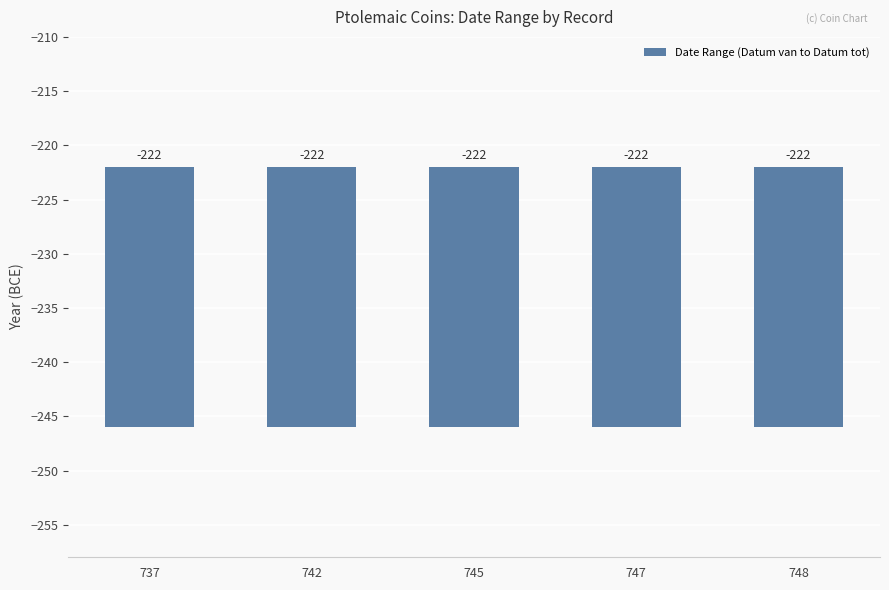

The Datum tot series shows -361 at cpe.1_1.748. True or false?

False